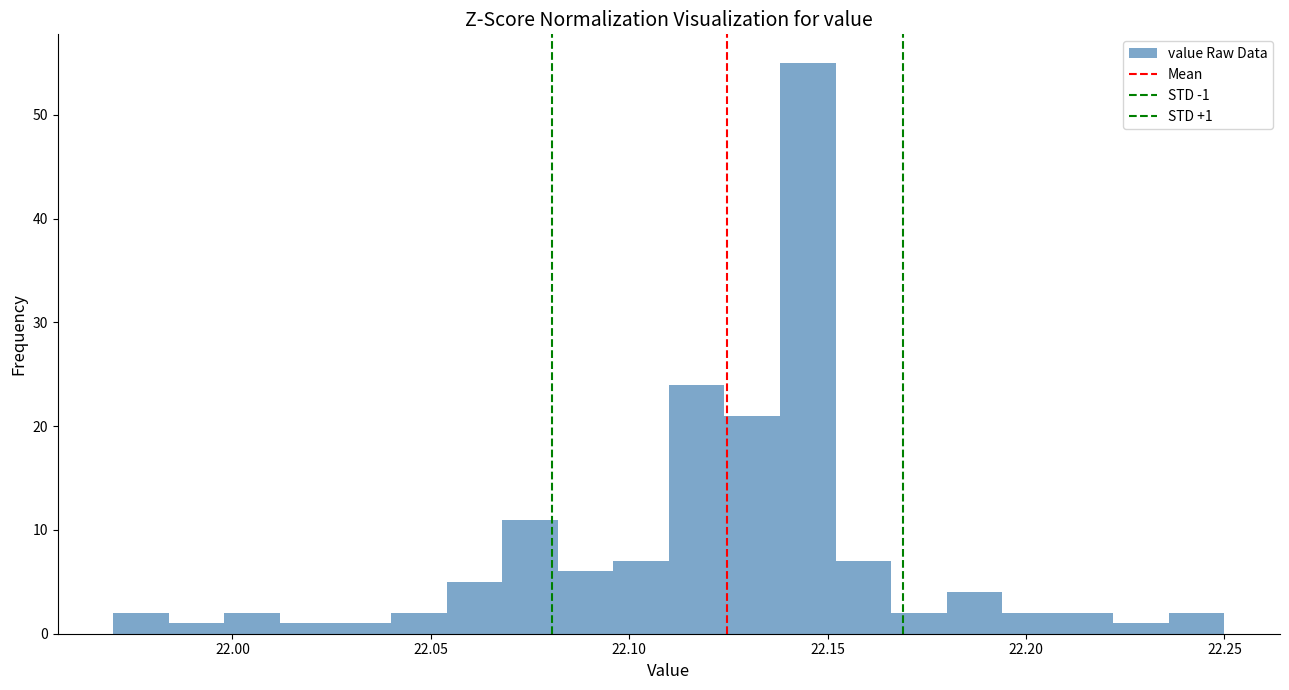

Around what value on the x-axis is the tallest bar? Give the approximate position of its centre, as read against the axis.

22.145